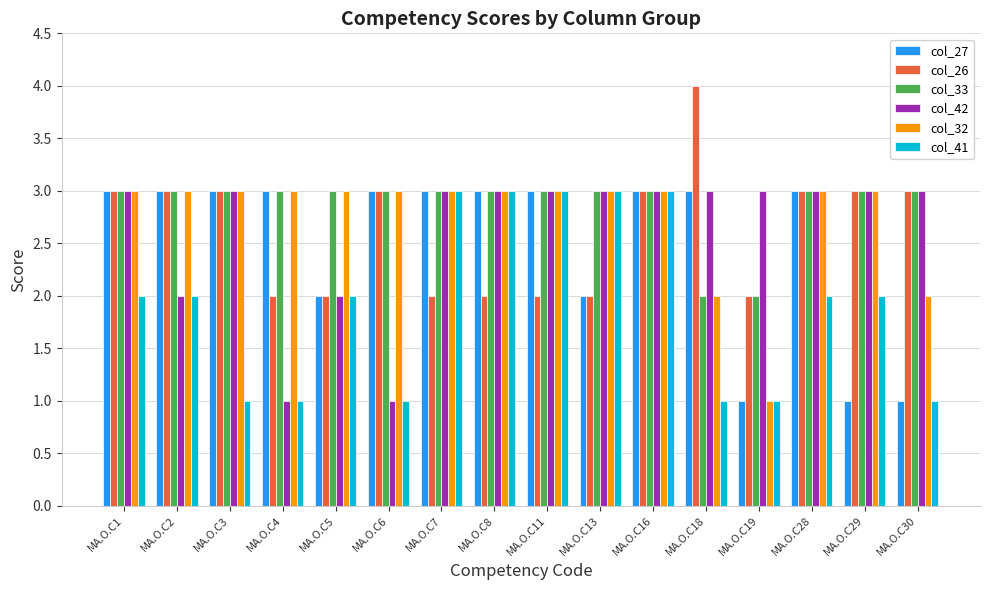

Read the col_27 value at MA.O.C11.

3